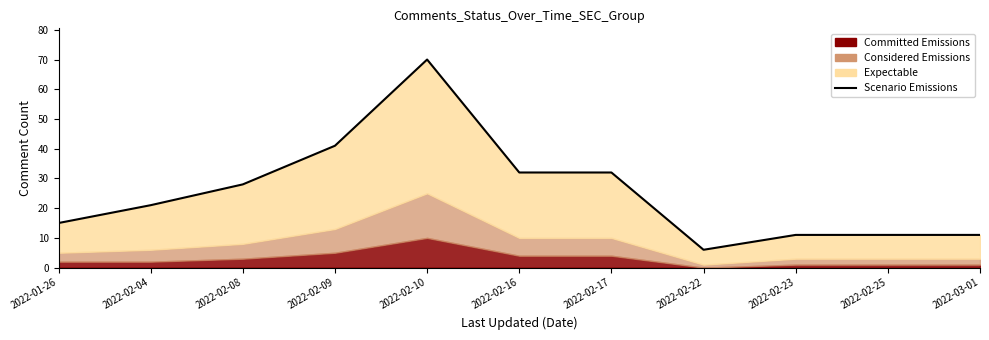

True or false: the data has more than 0 interior local peaks.

True